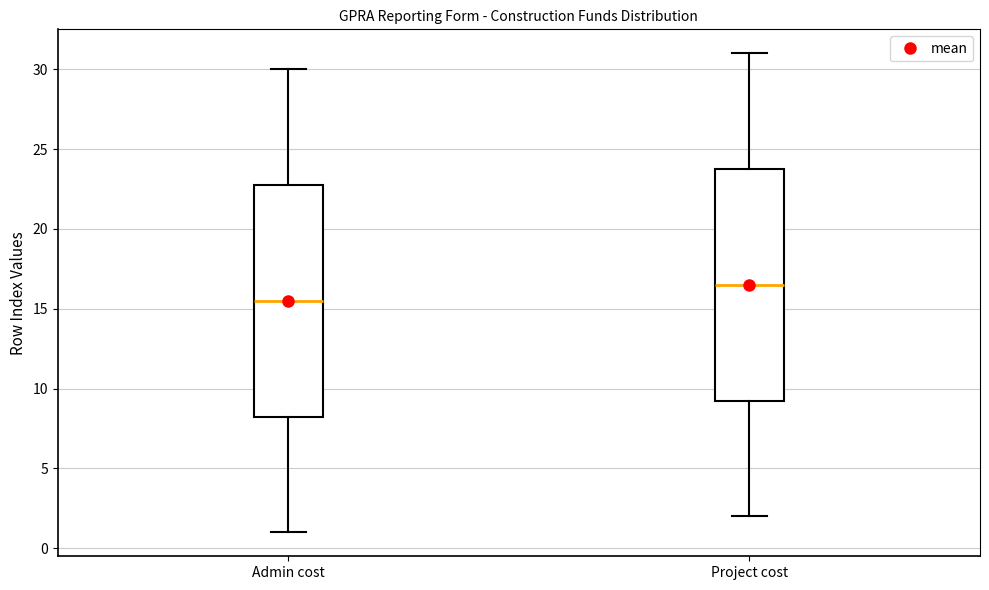

Where is the upper edge of the box for Project cost on the y-axis? The values are not printed on the chart, so give them approximately, as read against the axis.

24.0